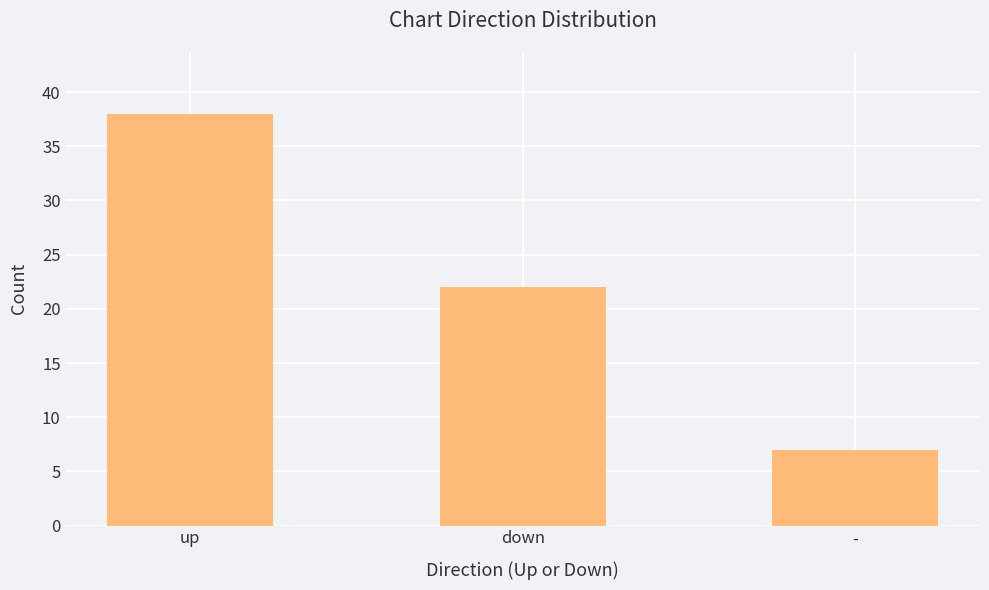

Rank the categories by value from lowest to highest.

-, down, up